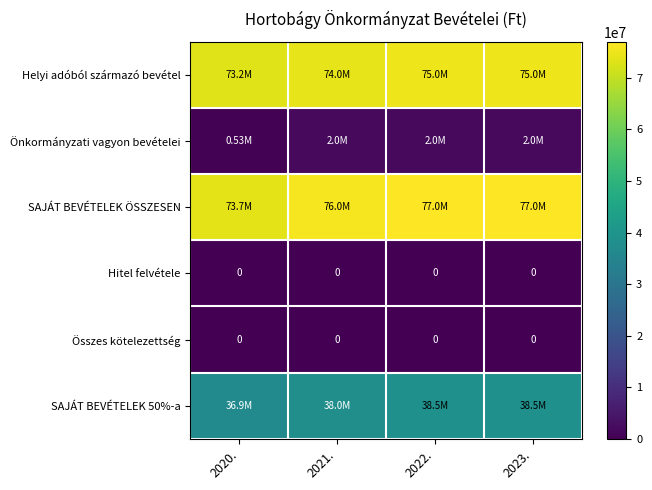

Count the number of data series in this chart.

6